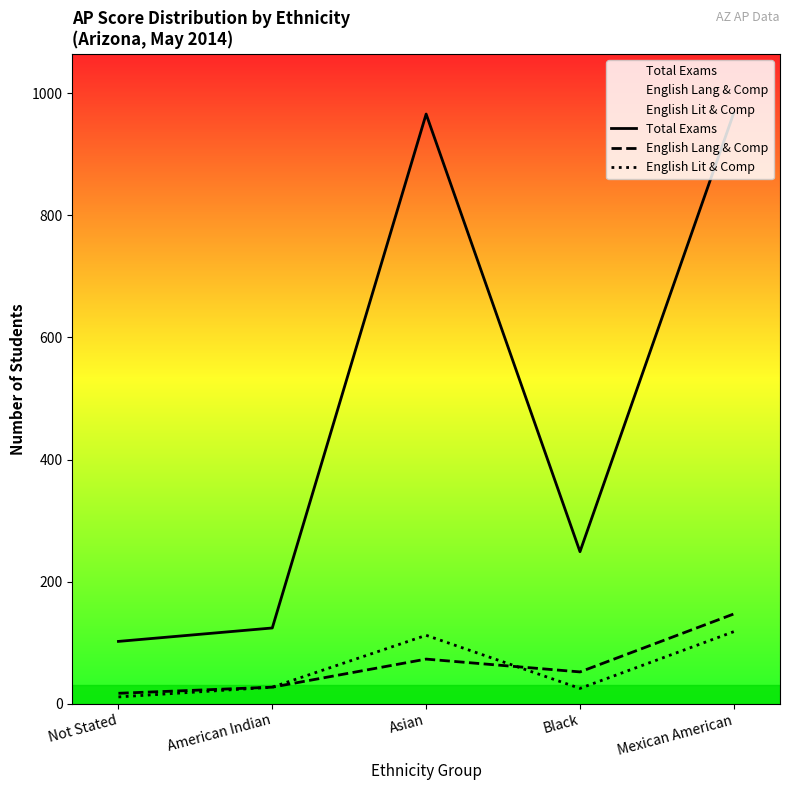

True or false: English Lang & Comp and English Lit & Comp intersect in this chart.

True